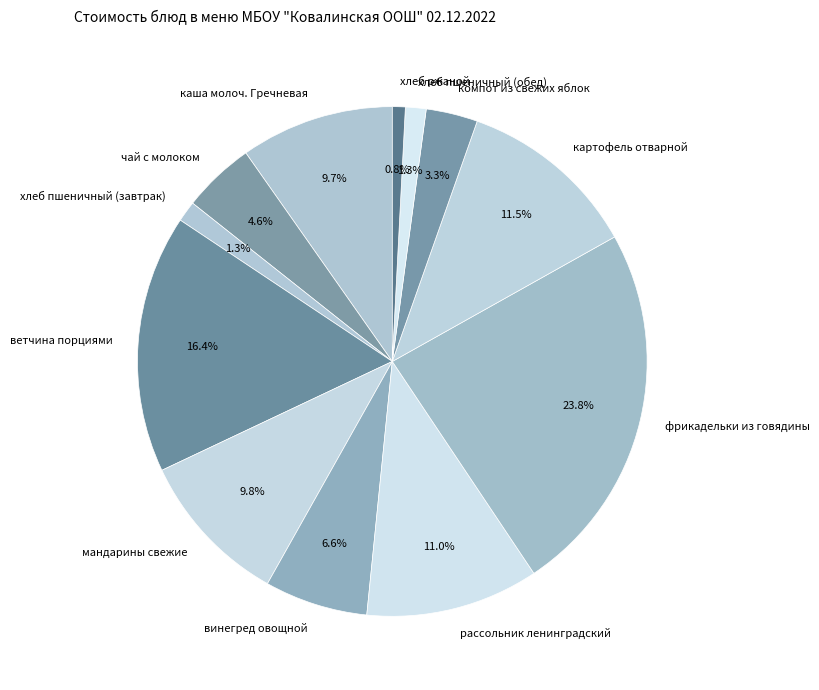

Which category has the biggest portion of the pie?

фрикадельки из говядины